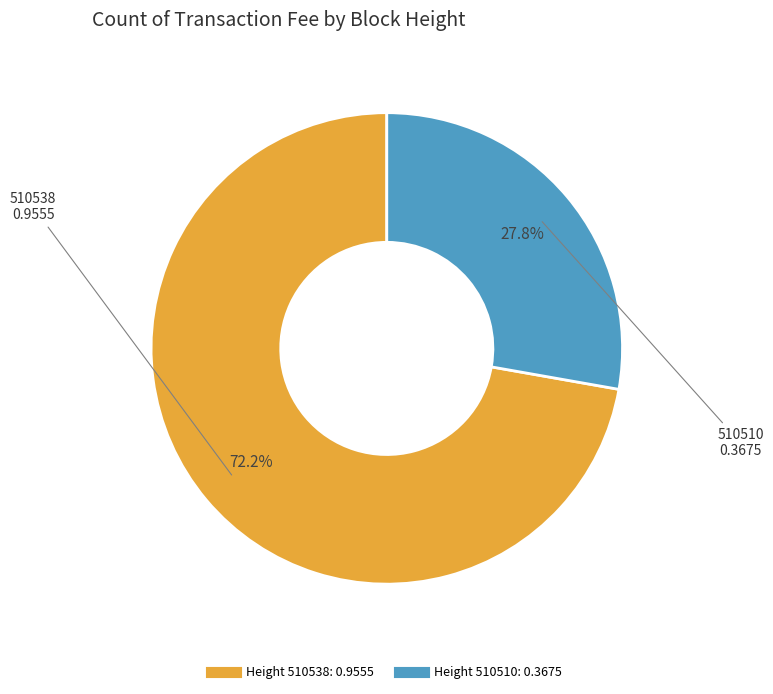

Count the number of slices in the pie.

2